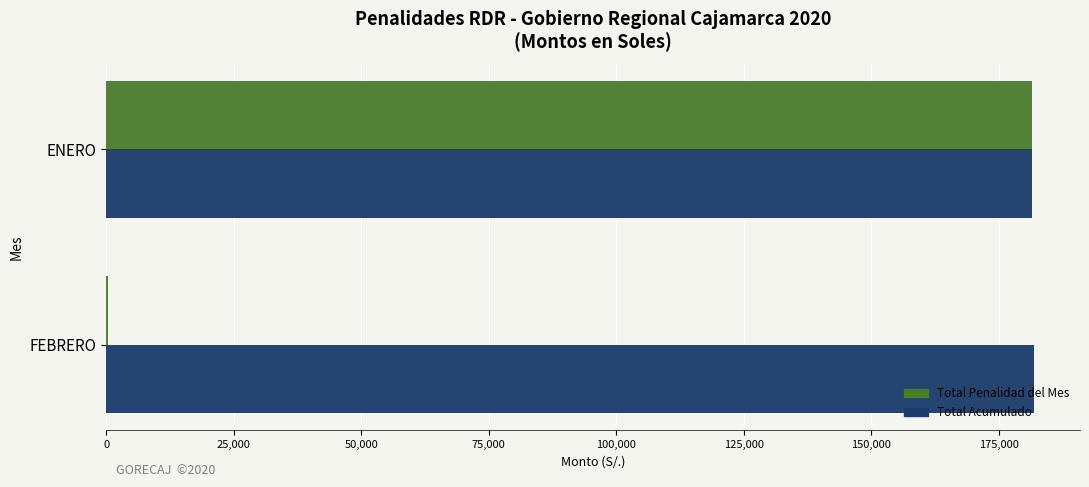

What is the total value across all series at ENERO?

362916.3